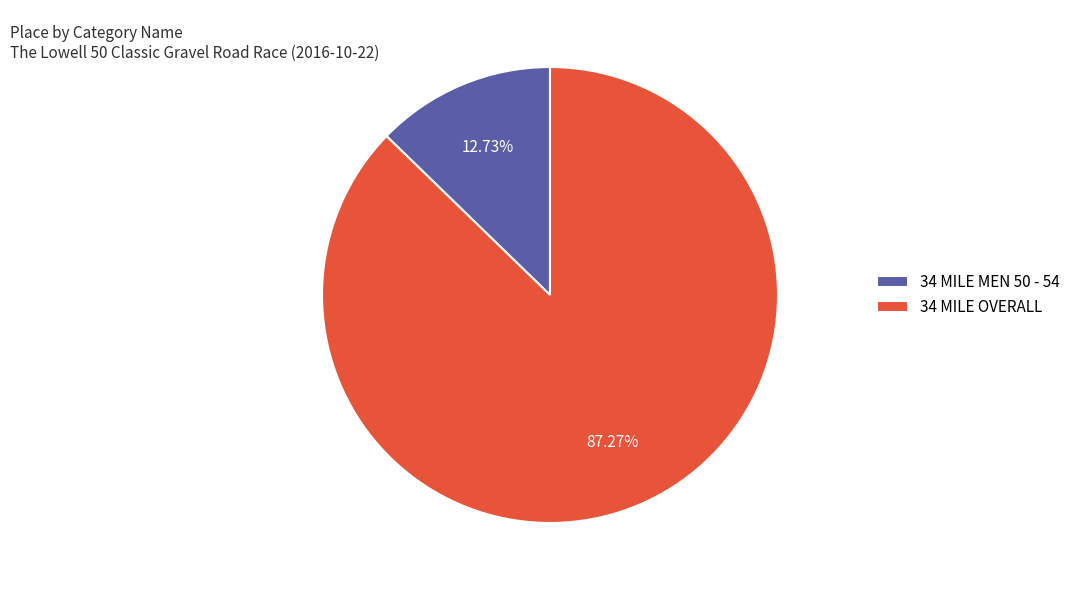

To the nearest percent, what is the difference between the largest and smallest slice percentages?

75%